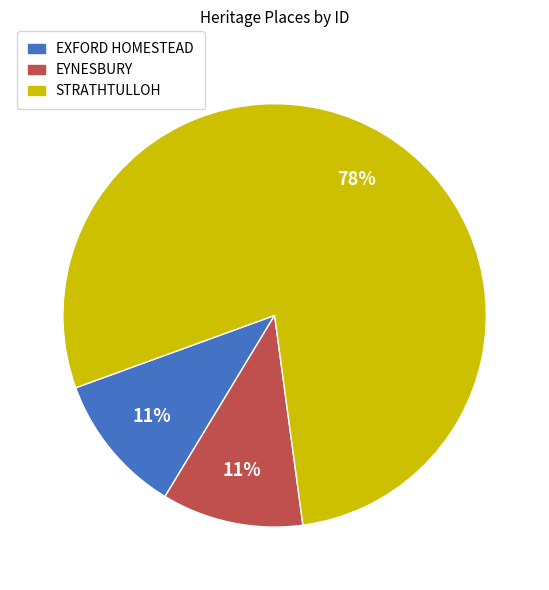

True or false: EYNESBURY accounts for 22% of the total.

False